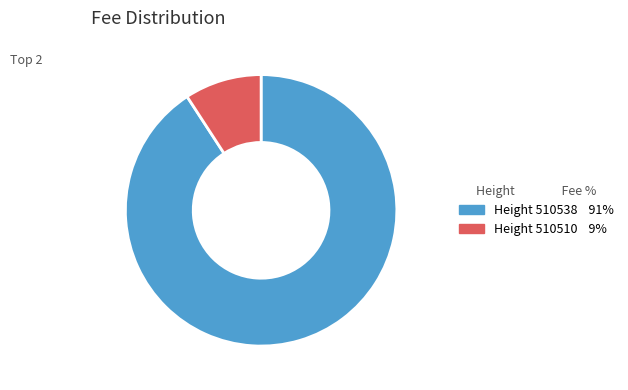

Count the number of slices in the pie.

2